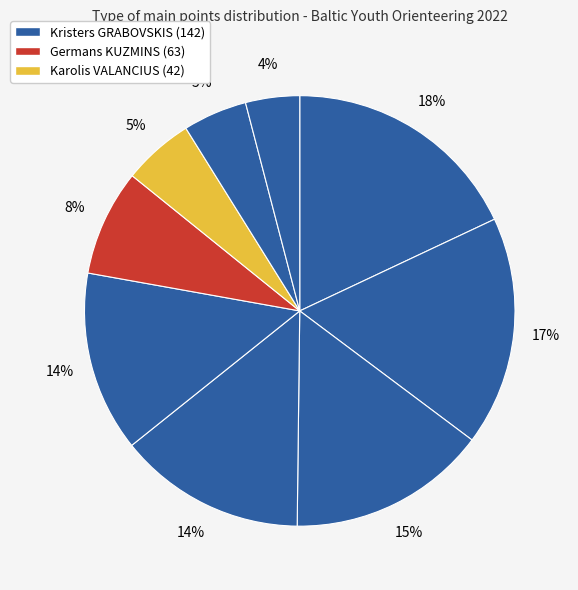

Count the number of slices in the pie.

9